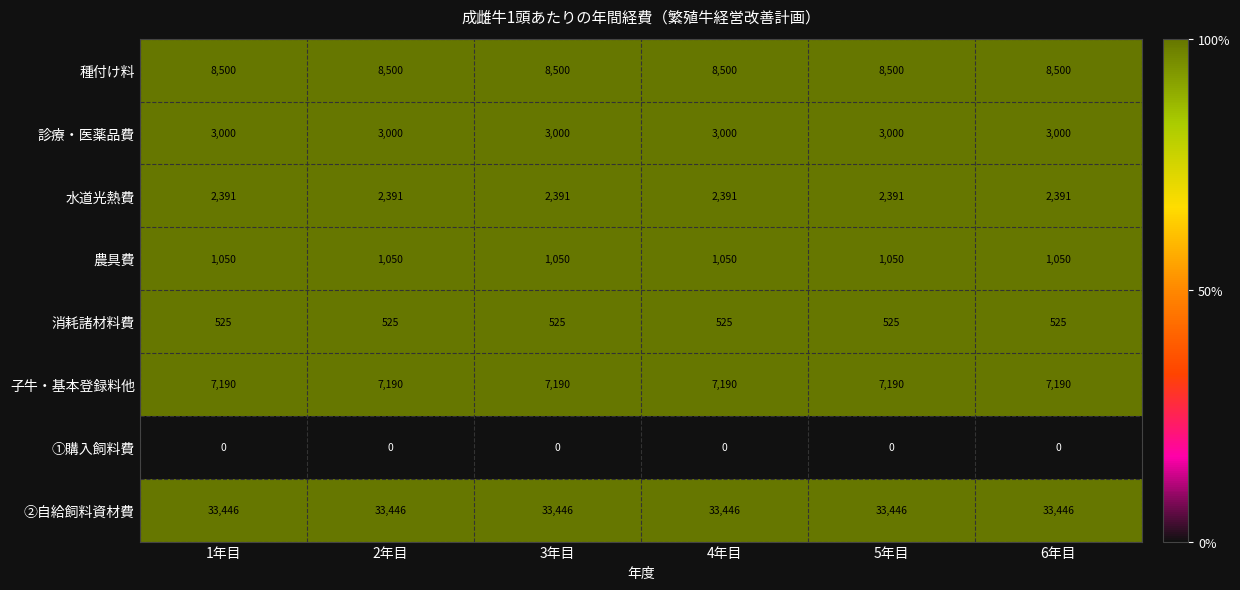

True or false: 種付け料 has a value of 8500 at 4年目.

True